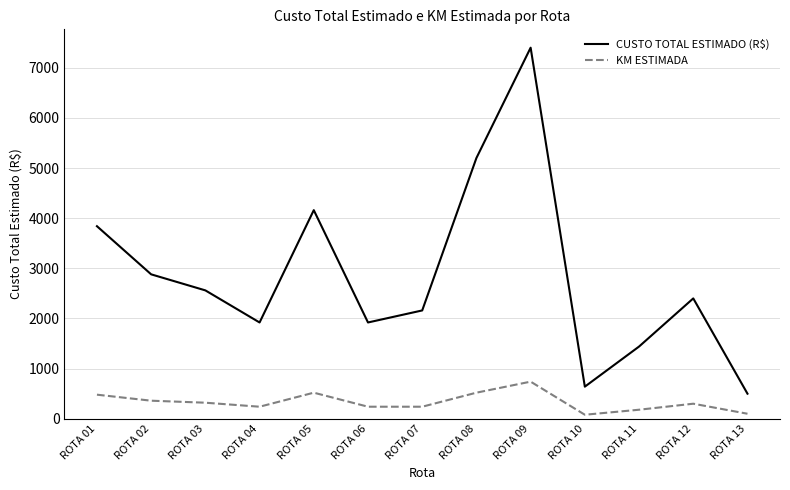

At which label is CUSTO TOTAL ESTIMADO (R$) closest to 3950?

ROTA 01